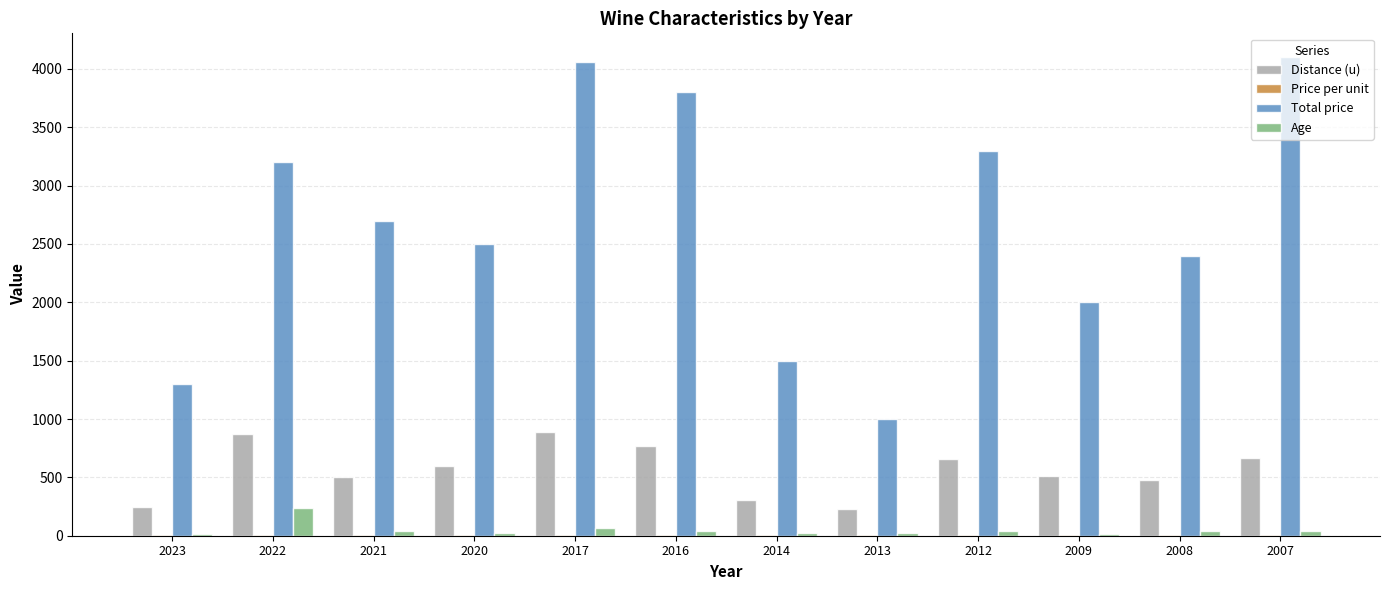

How many distinct data groups are displayed?

4